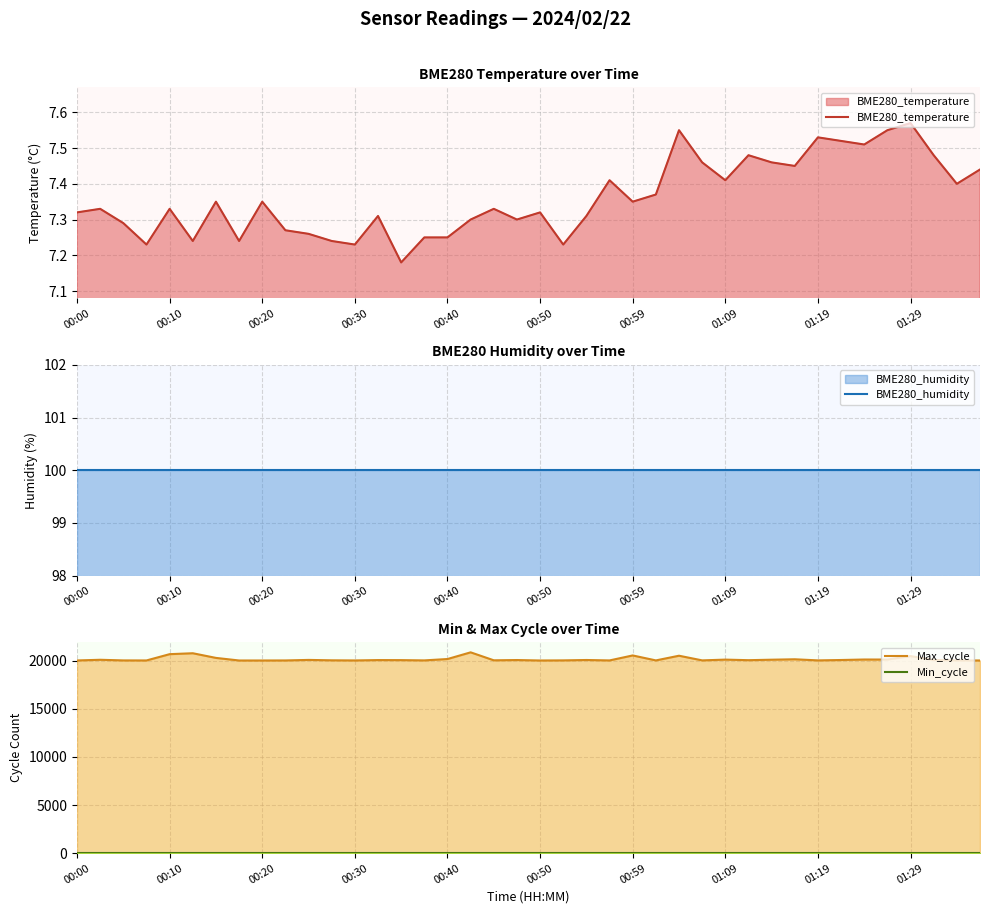

Is it true that Min_cycle equals 9.0 at 26?

False